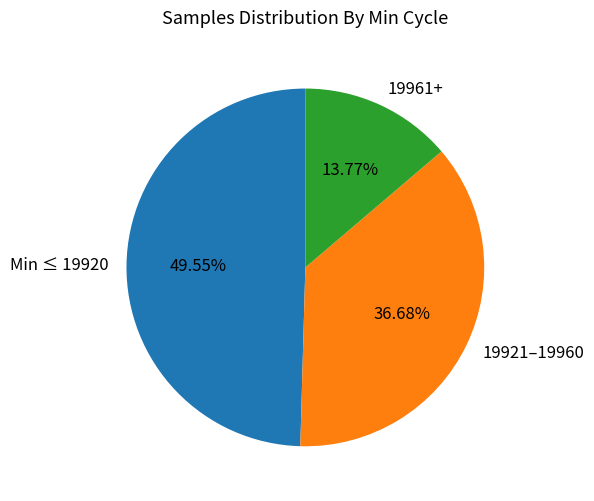

Rank the categories by value from highest to lowest.

Min ≤ 19920, 19921–19960, 19961+